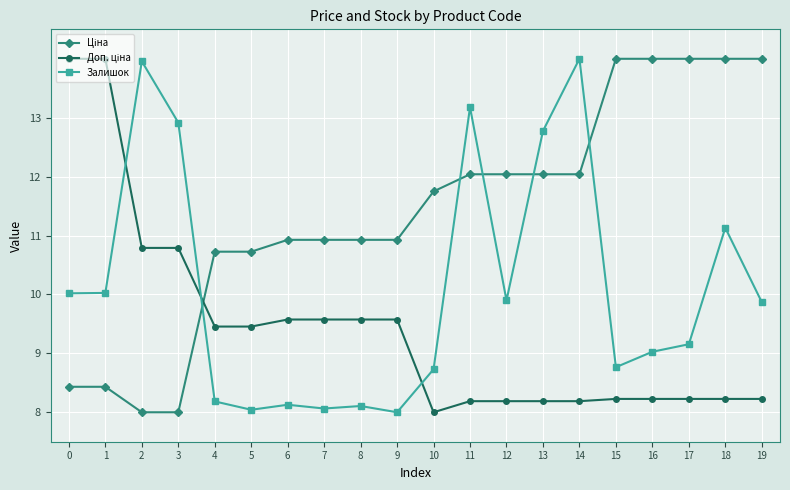

What is the value of the Залишок point at the 15th from the left?

14.0